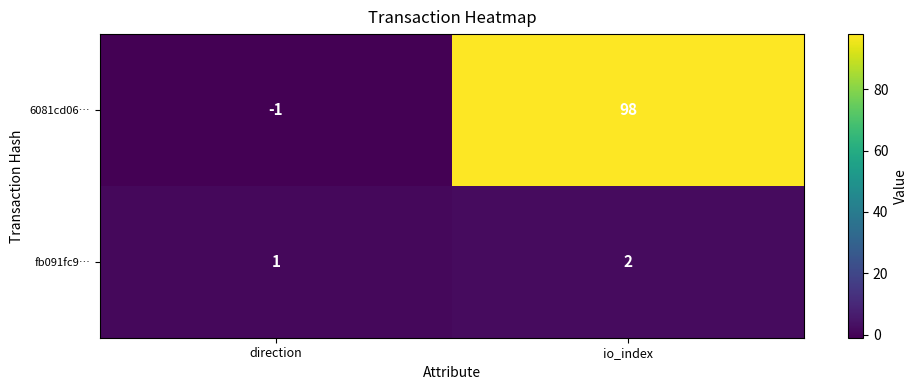

Count the number of categories in the chart.

2